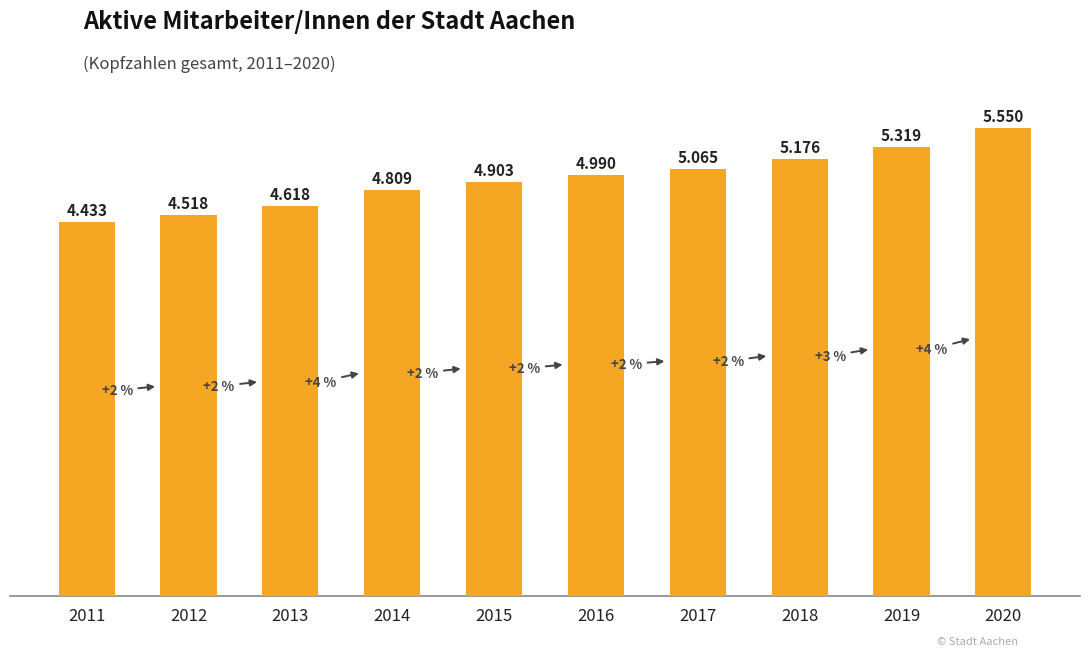

How many bars are there in total?

10